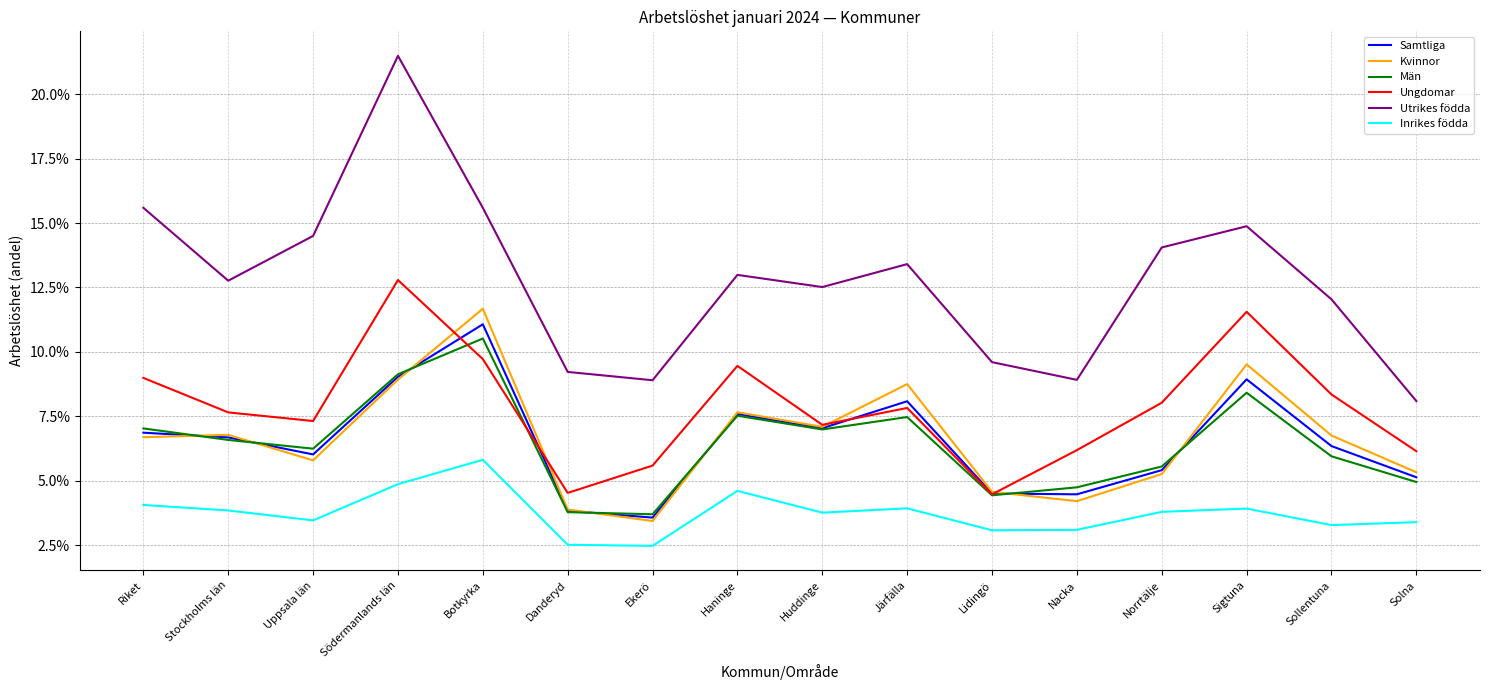

What are all the series names shown in the legend?

Samtliga, Kvinnor, Män, Ungdomar, Utrikes födda, Inrikes födda